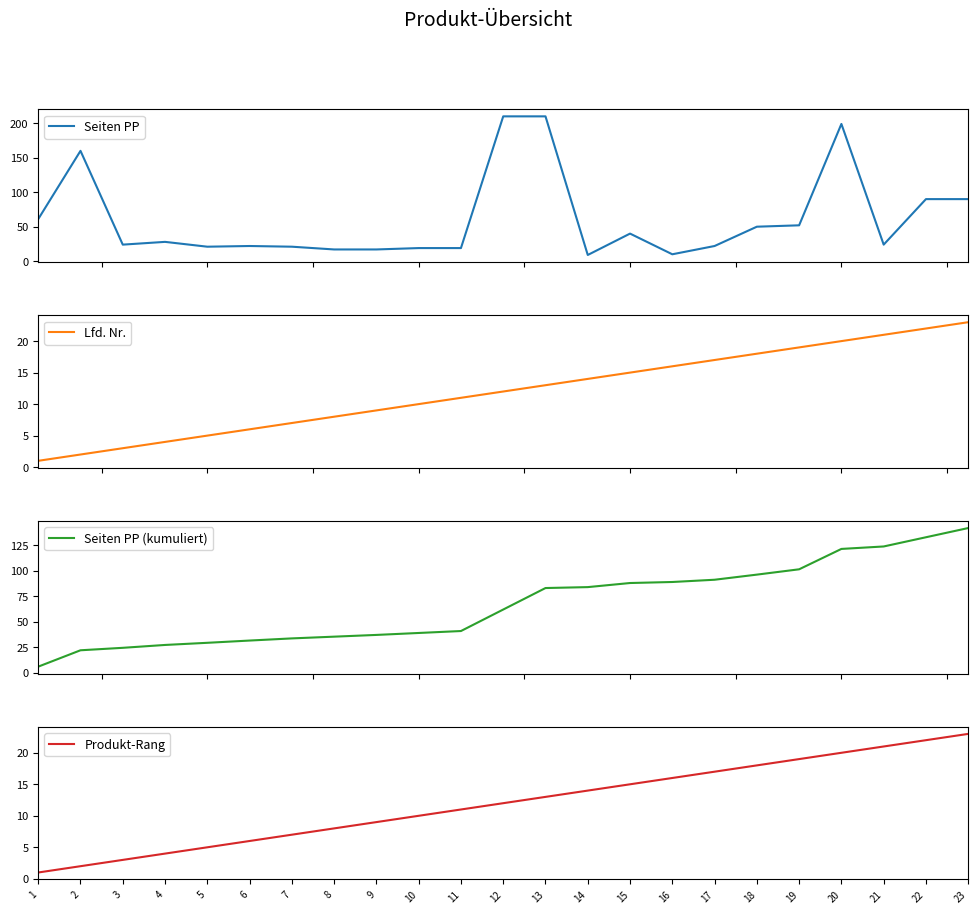

Which category has the highest value in the Seiten PP series?

12